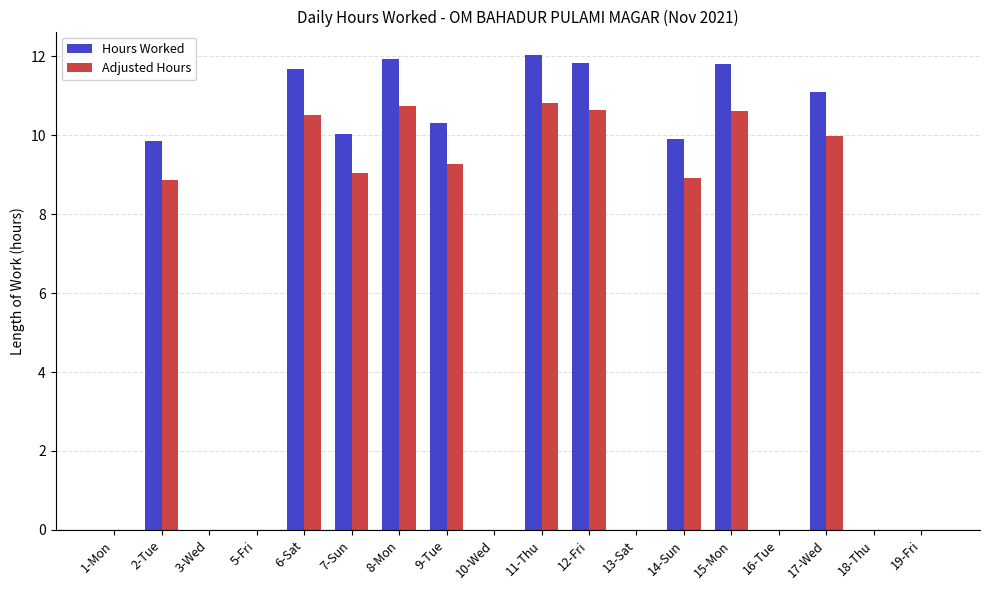

What is the greatest value displayed?

12.0